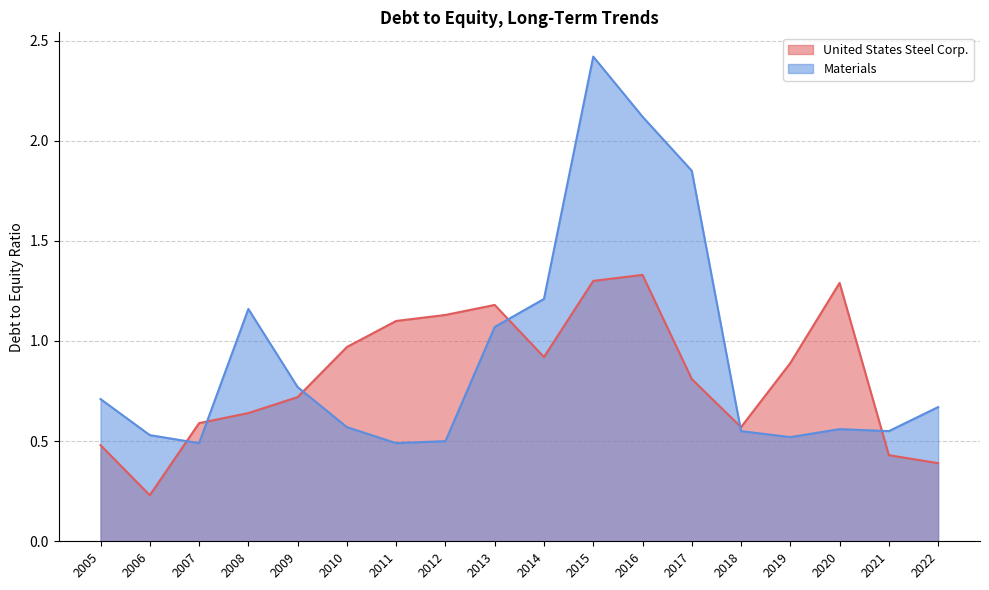

How many interior local peaks does the United States Steel Corp. series have?

3